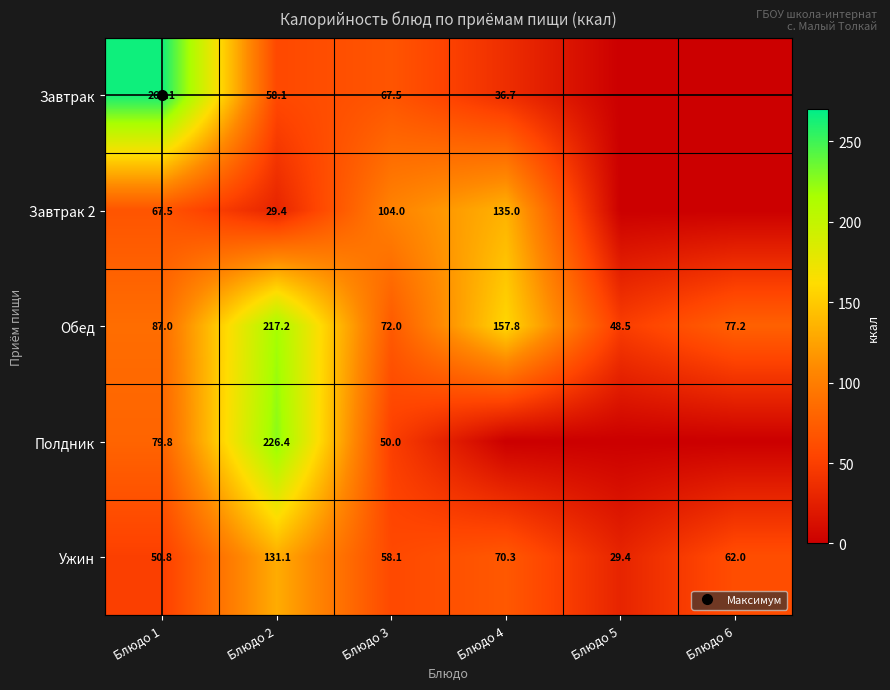

What is the difference between the second highest and second lowest values in the Обед series?

85.9